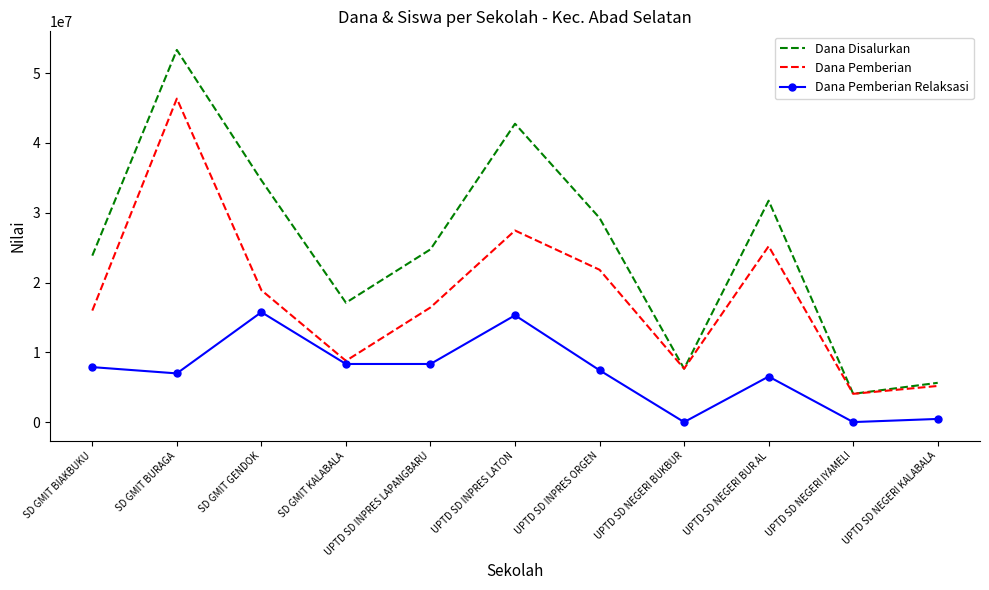

What is the difference between the second highest and minimum values in the Dana Pemberian Relaksasi series?

15300000